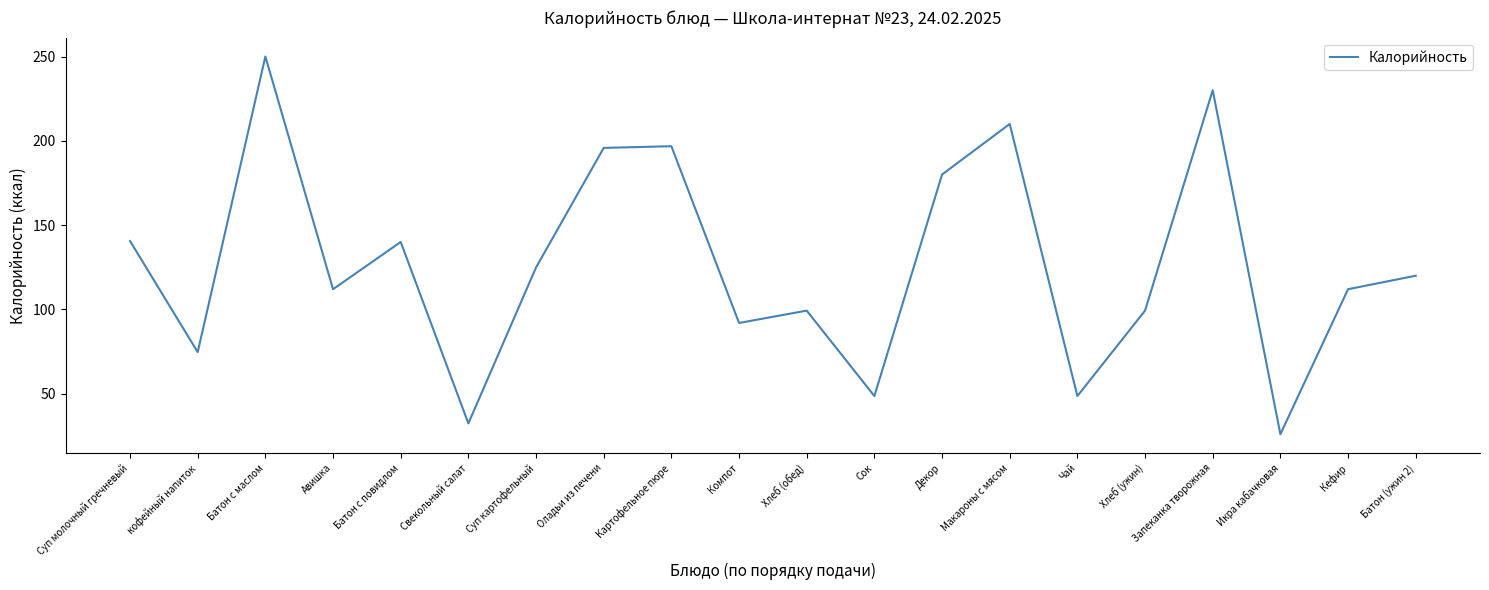

Which label corresponds to the largest value in the chart?

Батон с маслом